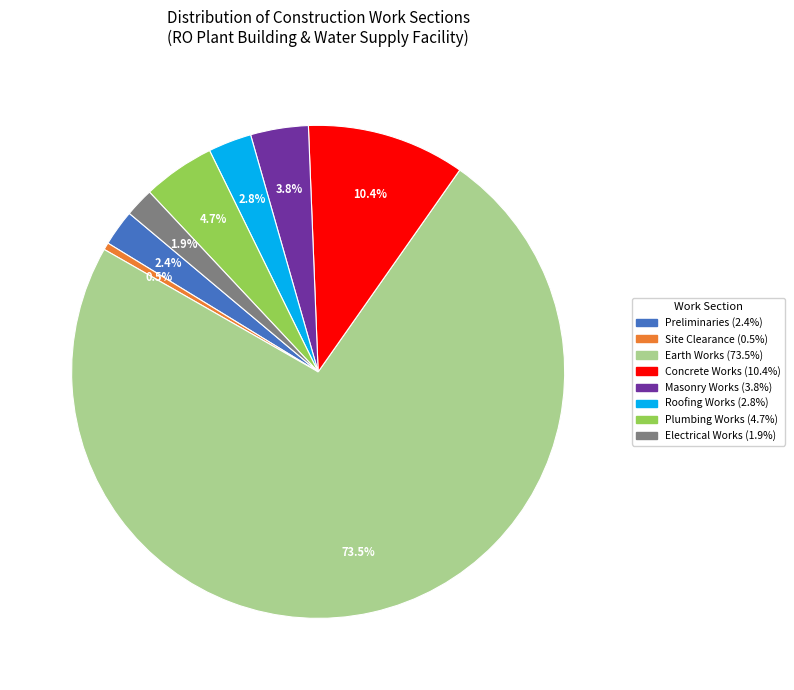

How many slices are in this pie chart?

8